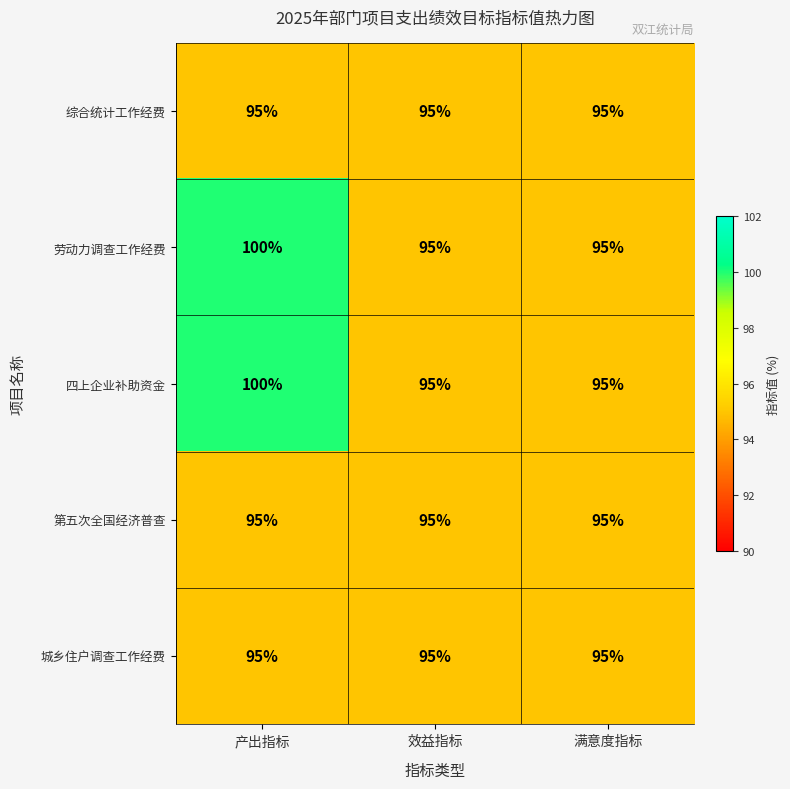

Count the 四上企业补助资金 values in the range 95 to 100.

3